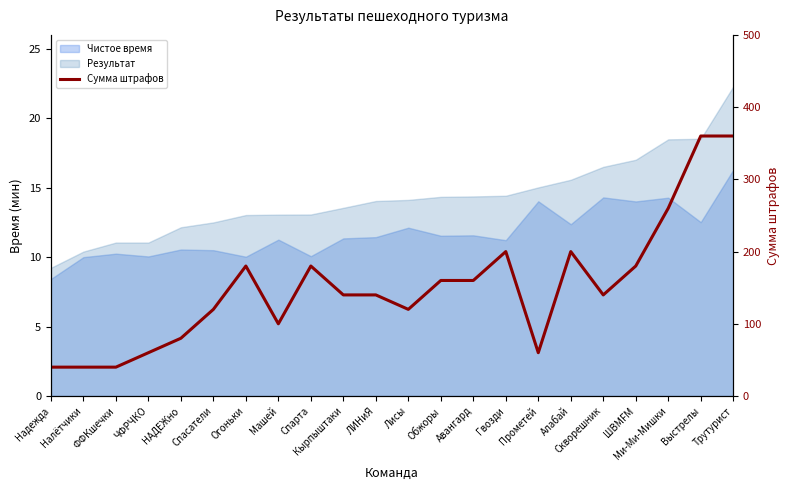

Rank the categories by value from highest to lowest.

Выстрелы, Трутурист, Ми-Ми-Мишки, Гвозди, Алабай, Огоньки, Спарта, ШВМFM, Обжоры, Авангард, Кырпыштаки, ЛИНиЯ, Скворешник, Спасатели, Лисы, Машей, НАДЕЖно, ЧФРЧКО, Прометей, Надежда, Налётчики, ФФКшечки